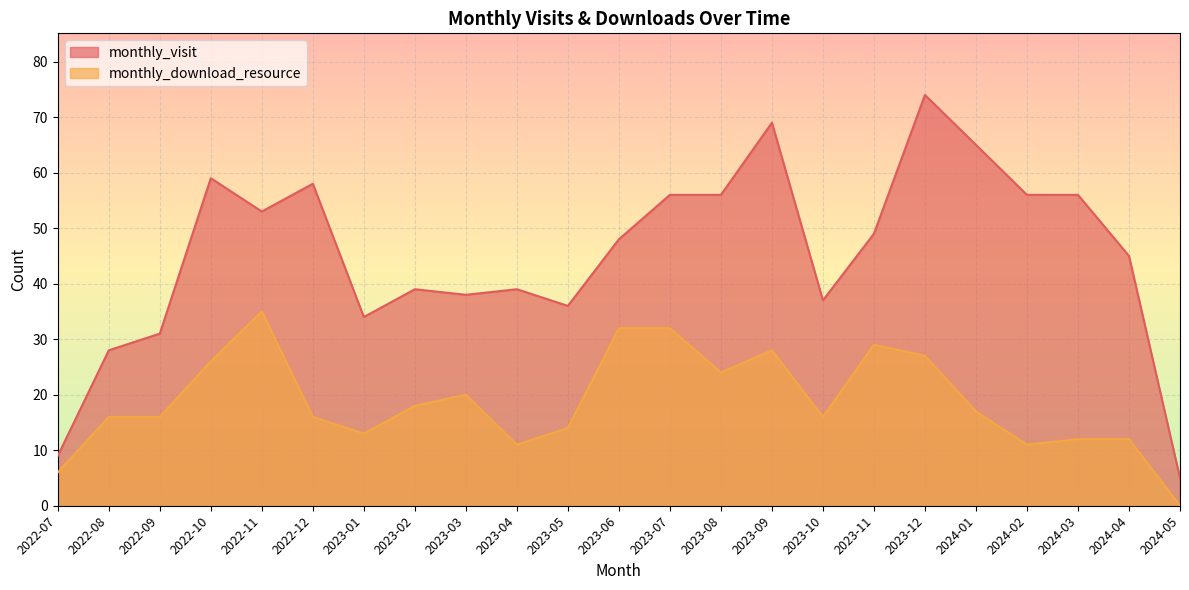

At which label is monthly_download_resource closest to 17?

2024-01